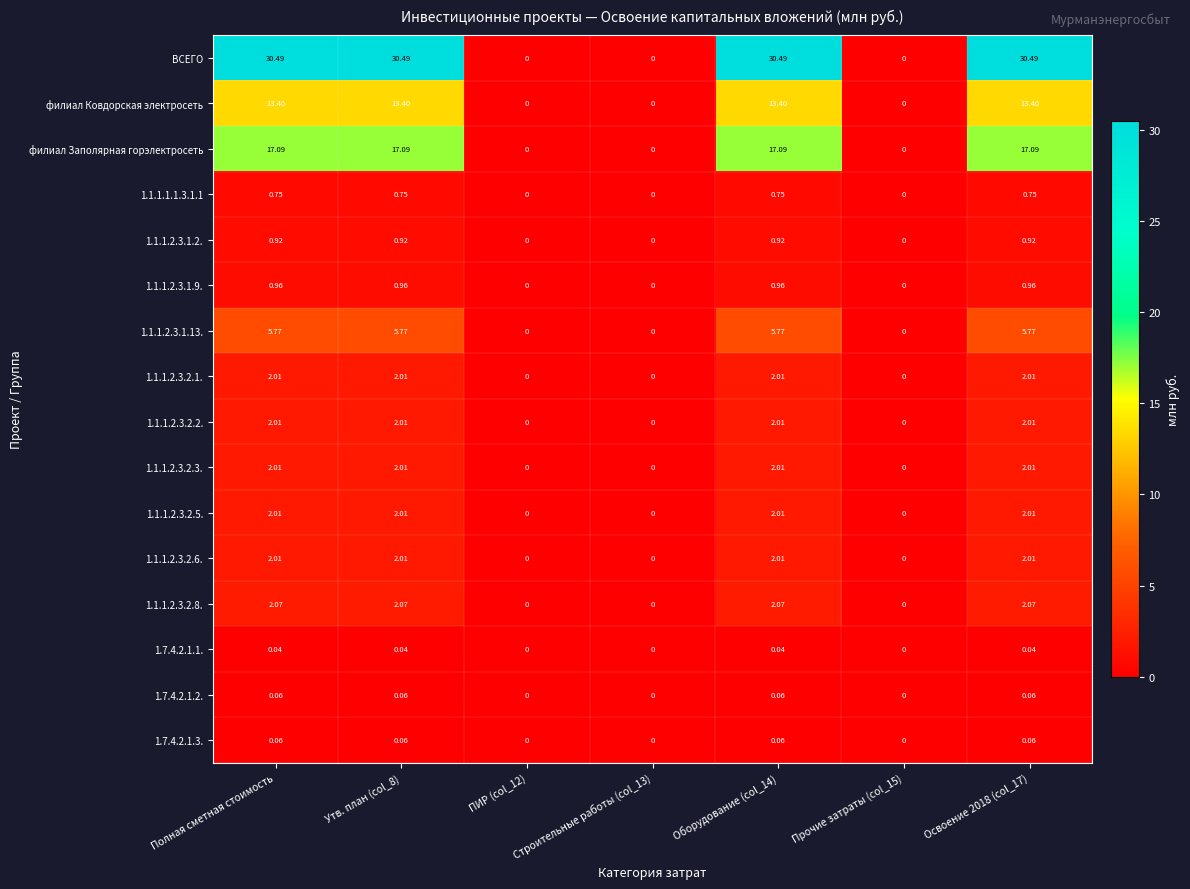

Which series has the widest spread of values?

ВСЕГО